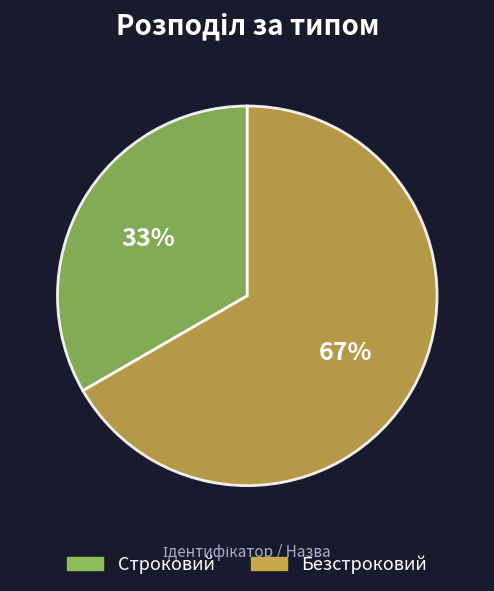

Which has a higher value, Строковий or Безстроковий?

Безстроковий